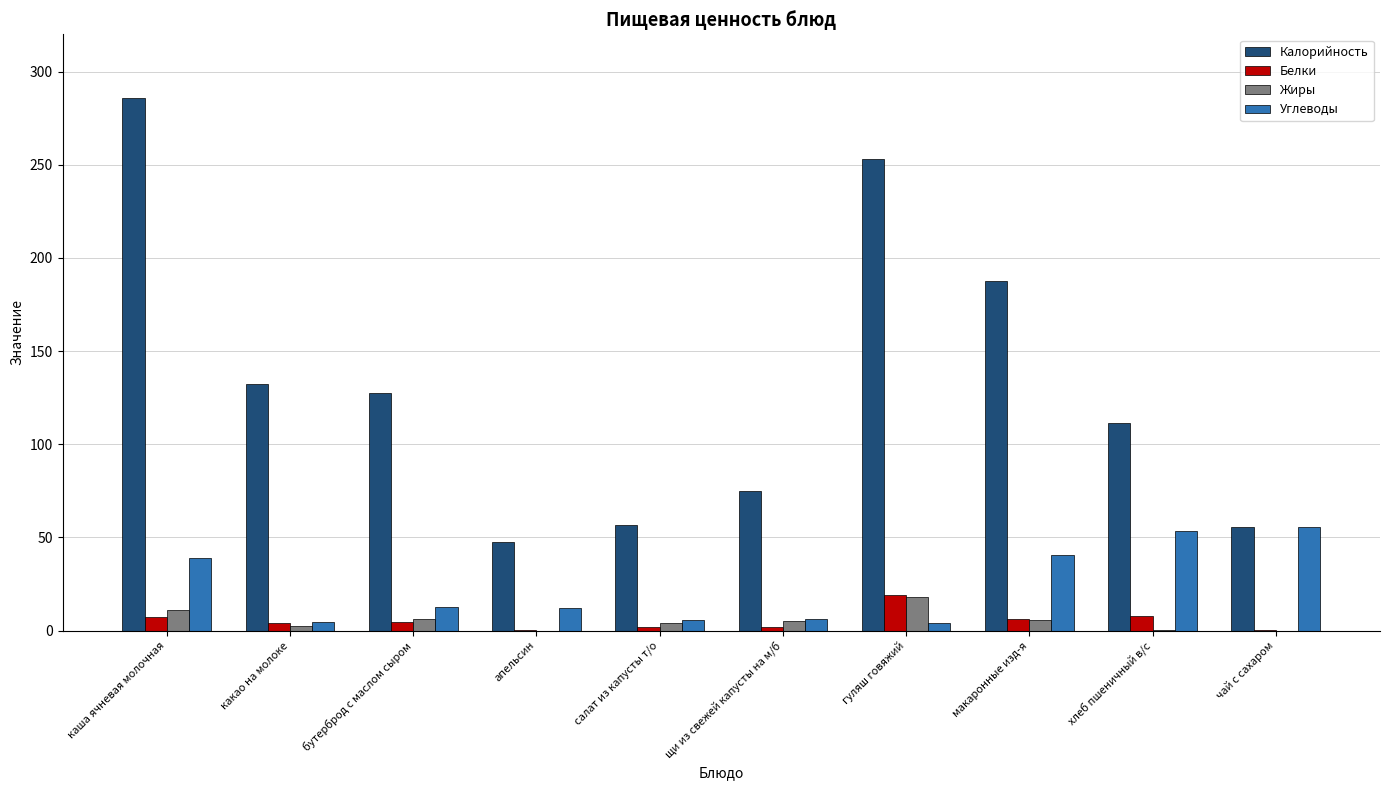

At which label does Жиры reach its peak?

гуляш говяжий